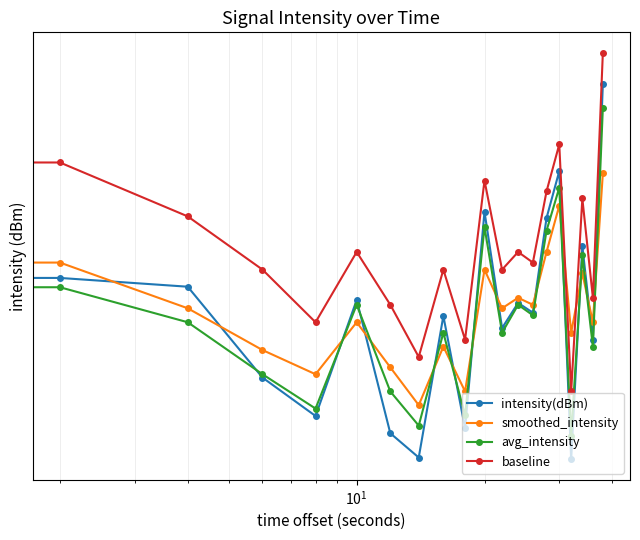

Is this an area chart (filled region under the line)?

No